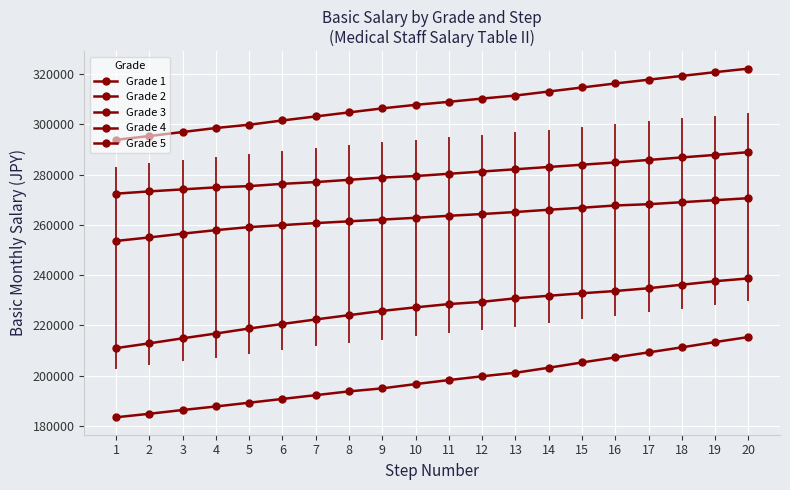

True or false: Grade 5 and Grade 2 intersect in this chart.

False